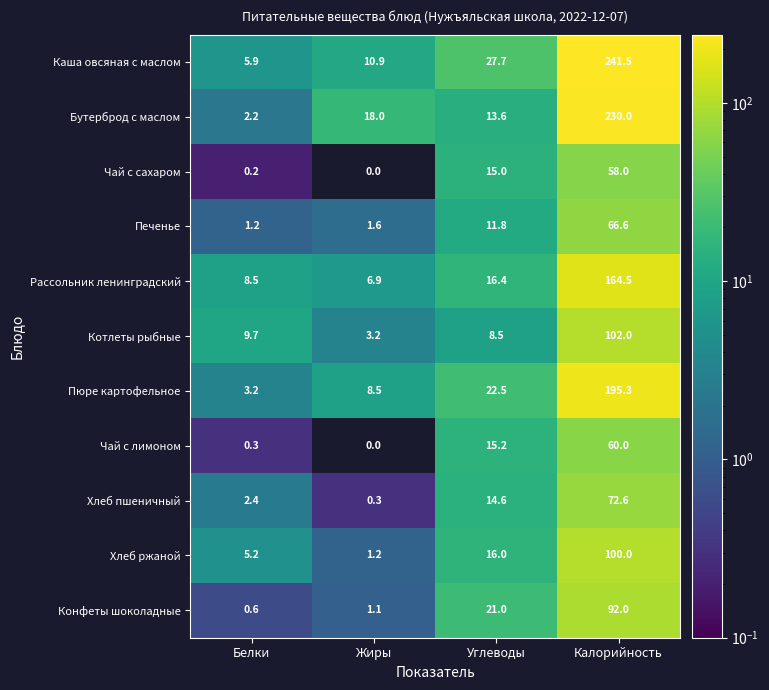

At which label is Каша овсяная с маслом closest to 123?

Углеводы